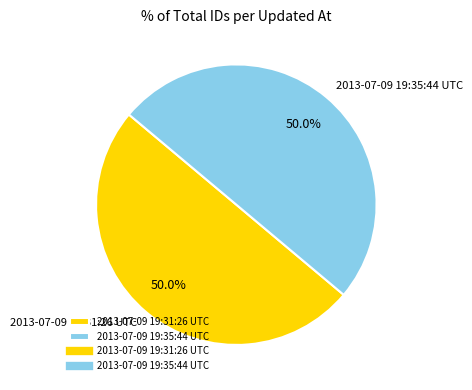

Combined, what portion of the pie is 2013-07-09 19:31:26 UTC and 2013-07-09 19:35:44 UTC?

100.0%